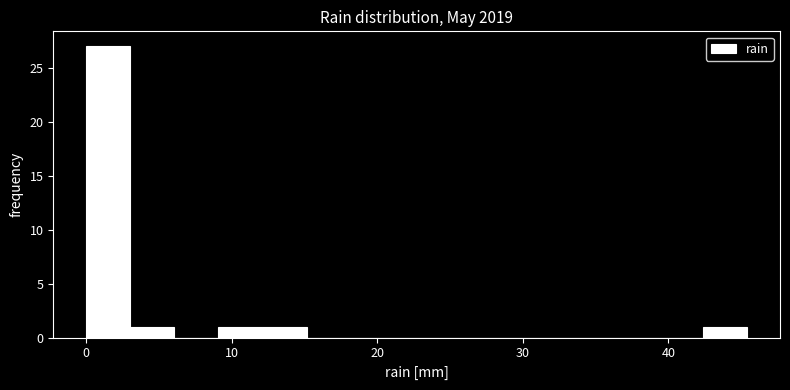

Around what value on the x-axis is the tallest bar? Give the approximate position of its centre, as read against the axis.

2